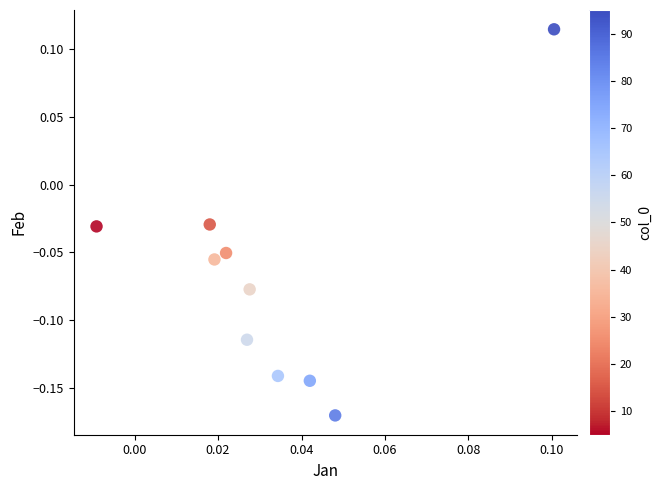

What is the range of Y values (max minus min)?

0.3